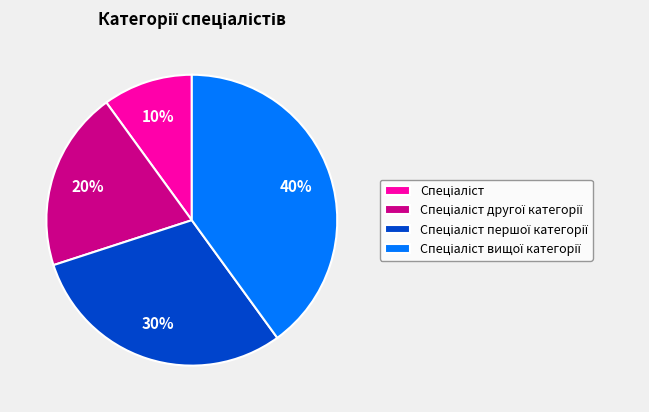

Is there any slice that represents more than half of the pie?

No